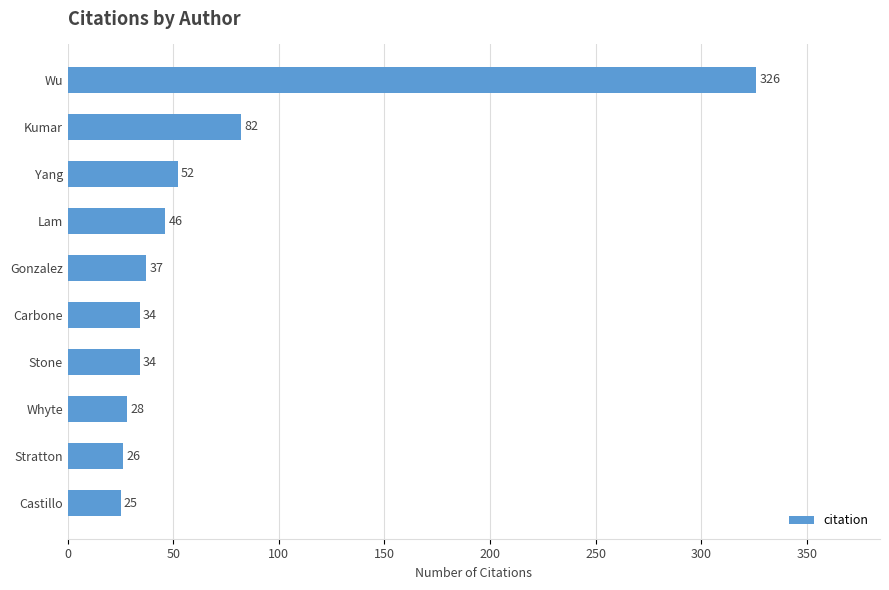

At which label is the value closest to 175?

Kumar